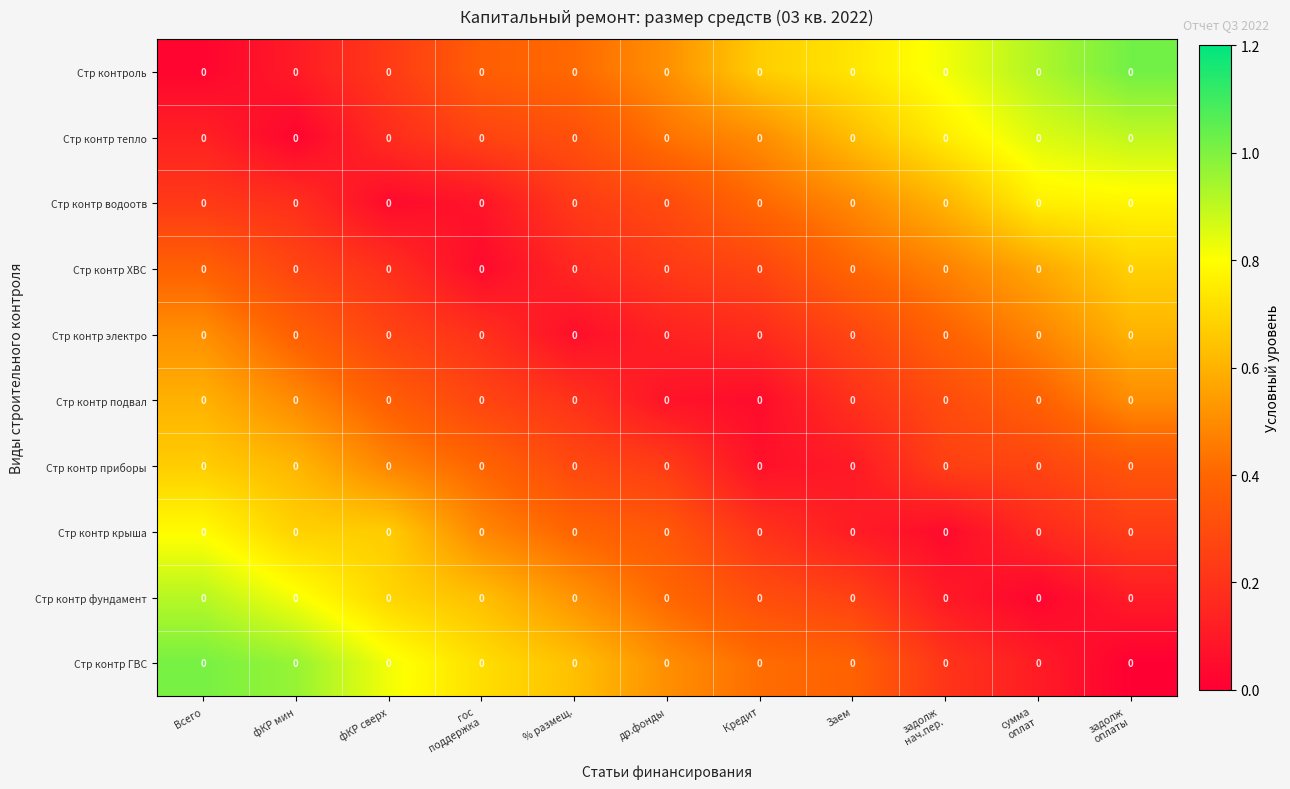

Which has a higher value, Всего or сумма
оплат?

сумма
оплат